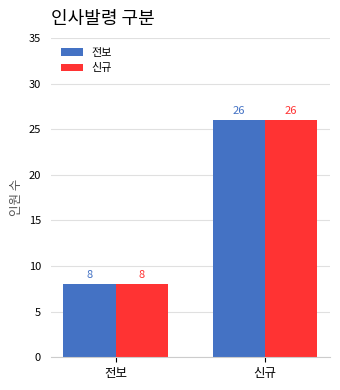

How many data points does each series have?

2